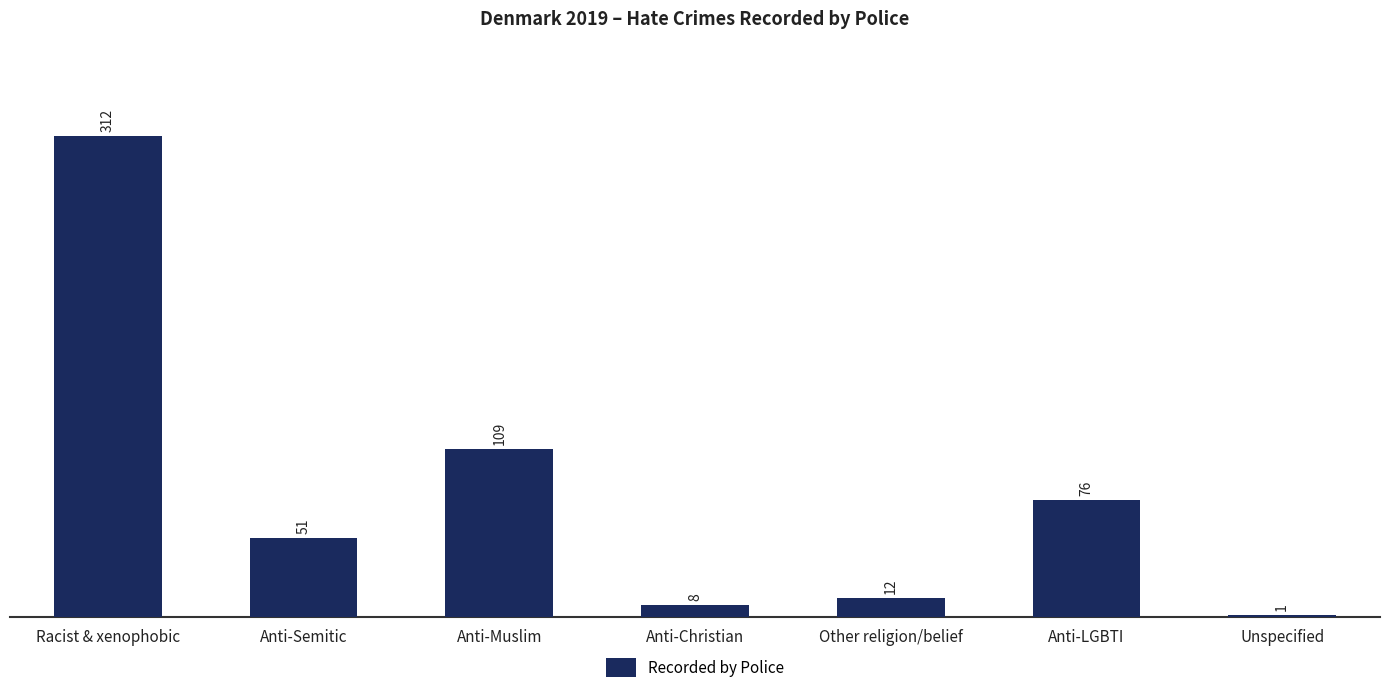

The value at Anti-Christian is 8. True or false?

True